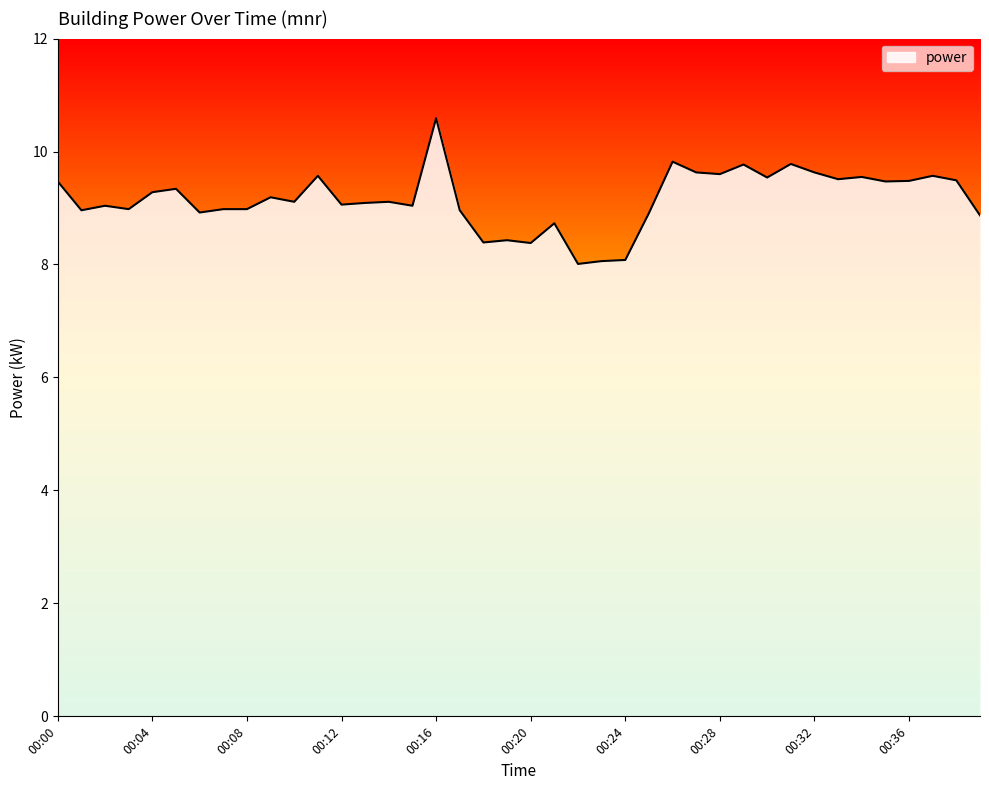

What is the maximum value shown in the chart?

10.6